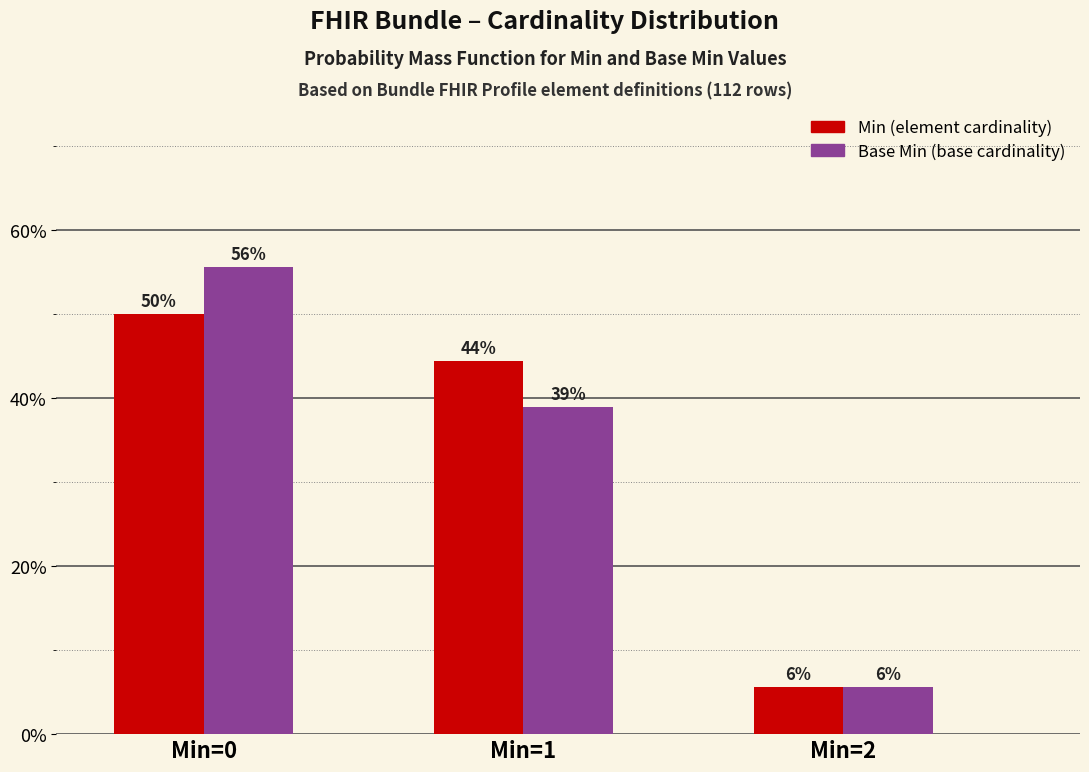

How many groups of bars are there?

3